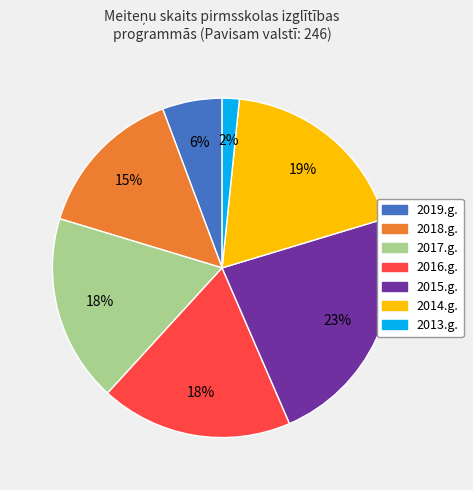

Is there any slice that represents more than half of the pie?

No